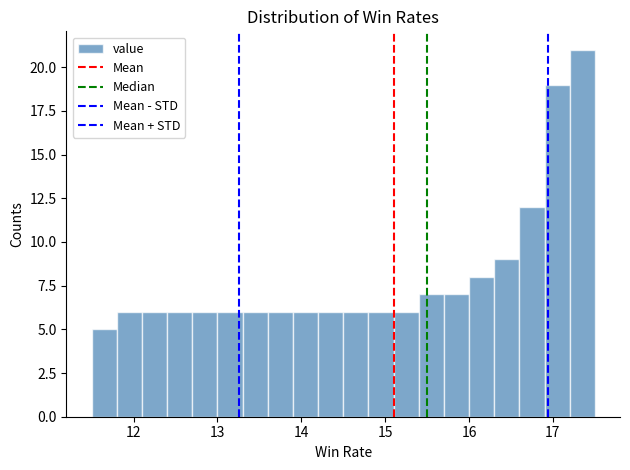

Read against the x-axis, roughly where is the centre of the tallest bar?

17.4